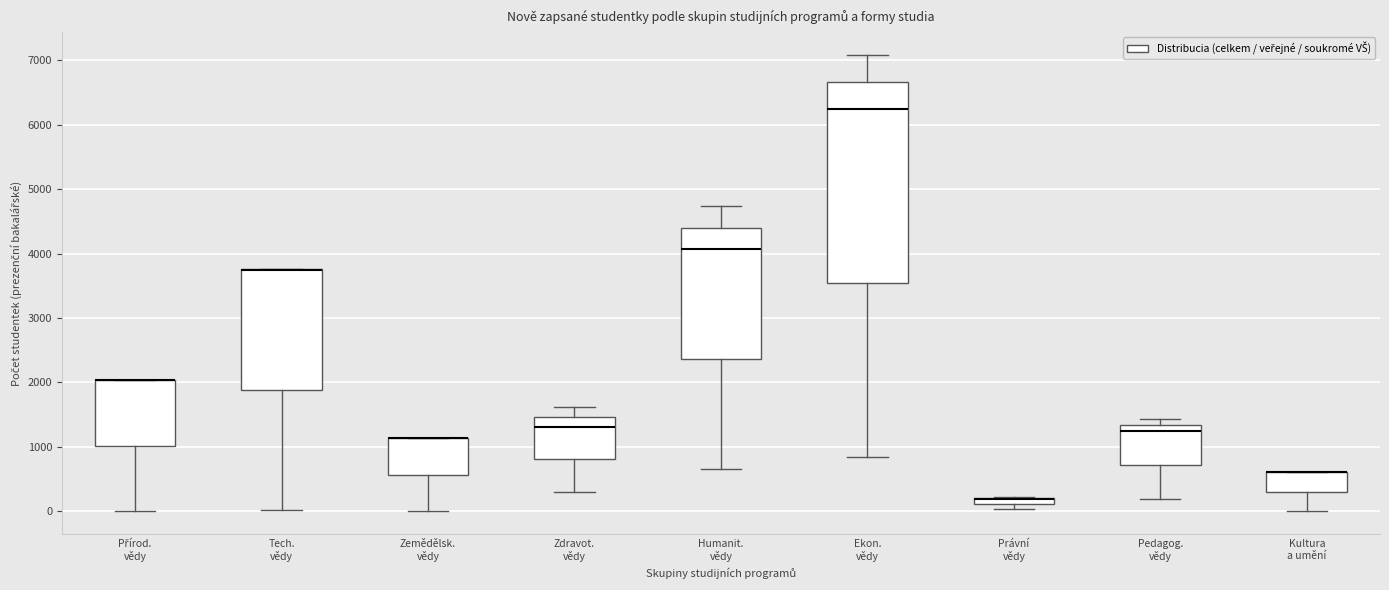

Where is the upper edge of the box for Tech. vědy on the y-axis? The values are not printed on the chart, so give them approximately, as read against the axis.

3800